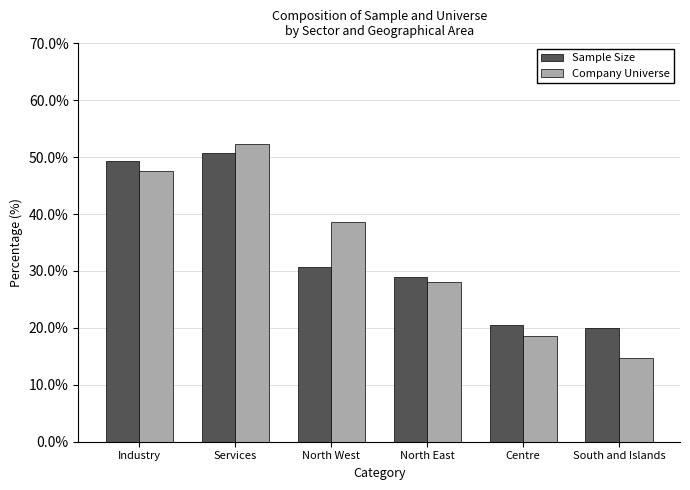

Reading left to right, extract all data points from this chart.

Sample Size: 49.3	50.7	30.6	29.0	20.5	20.0
Company Universe: 47.6	52.4	38.6	28.0	18.7	14.7